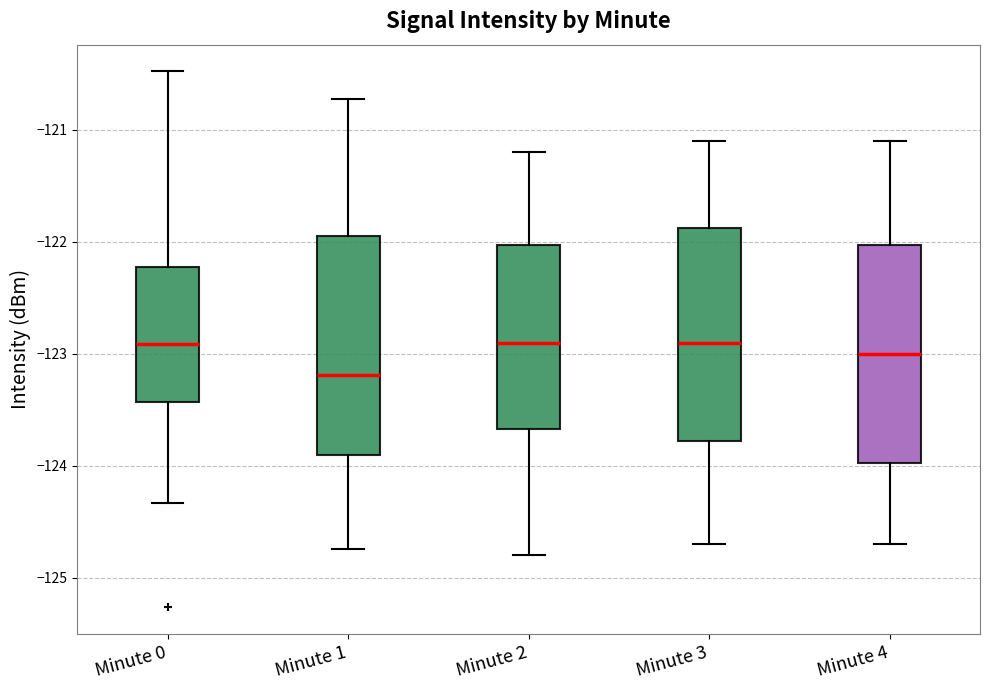

Reading left to right, transcribe this box plot: for each box, give where its median line is, the range the box spans, and where its two whiskers end, as read against the y-axis. The values are not printed on the chart, so give them approximately, as read against the axis.

Minute 0: median -122.9, box -123.4 to -122.2, whiskers -124.3 to -120.5
Minute 1: median -123.2, box -123.9 to -121.9, whiskers -124.7 to -120.7
Minute 2: median -122.9, box -123.7 to -122.0, whiskers -124.8 to -121.2
Minute 3: median -122.9, box -123.8 to -121.9, whiskers -124.7 to -121.1
Minute 4: median -123.0, box -124.0 to -122.0, whiskers -124.7 to -121.1